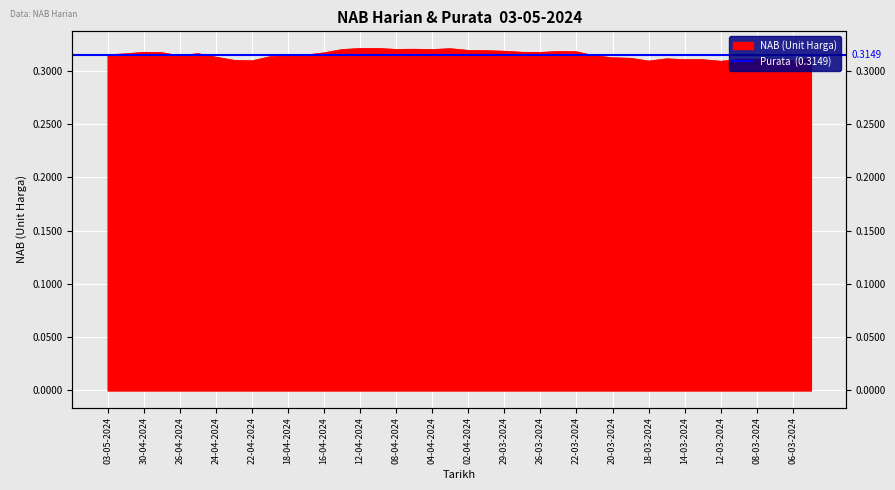

The chart shows a value of 0.5 at 26-04-2024. True or false?

False